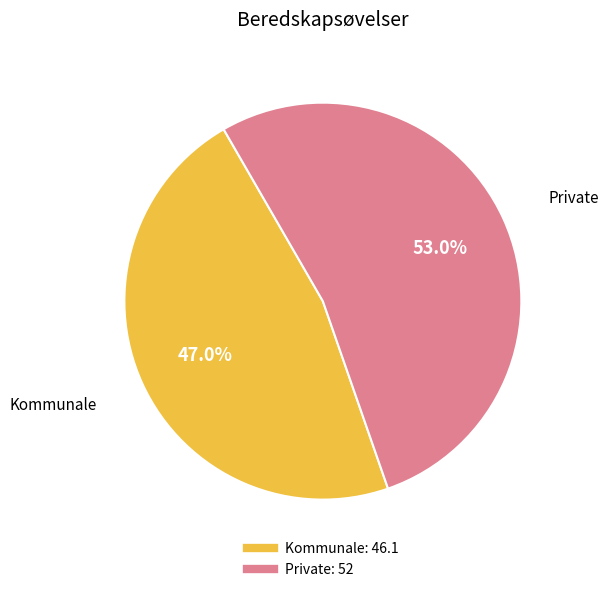

Which has a higher value, Private or Kommunale?

Private